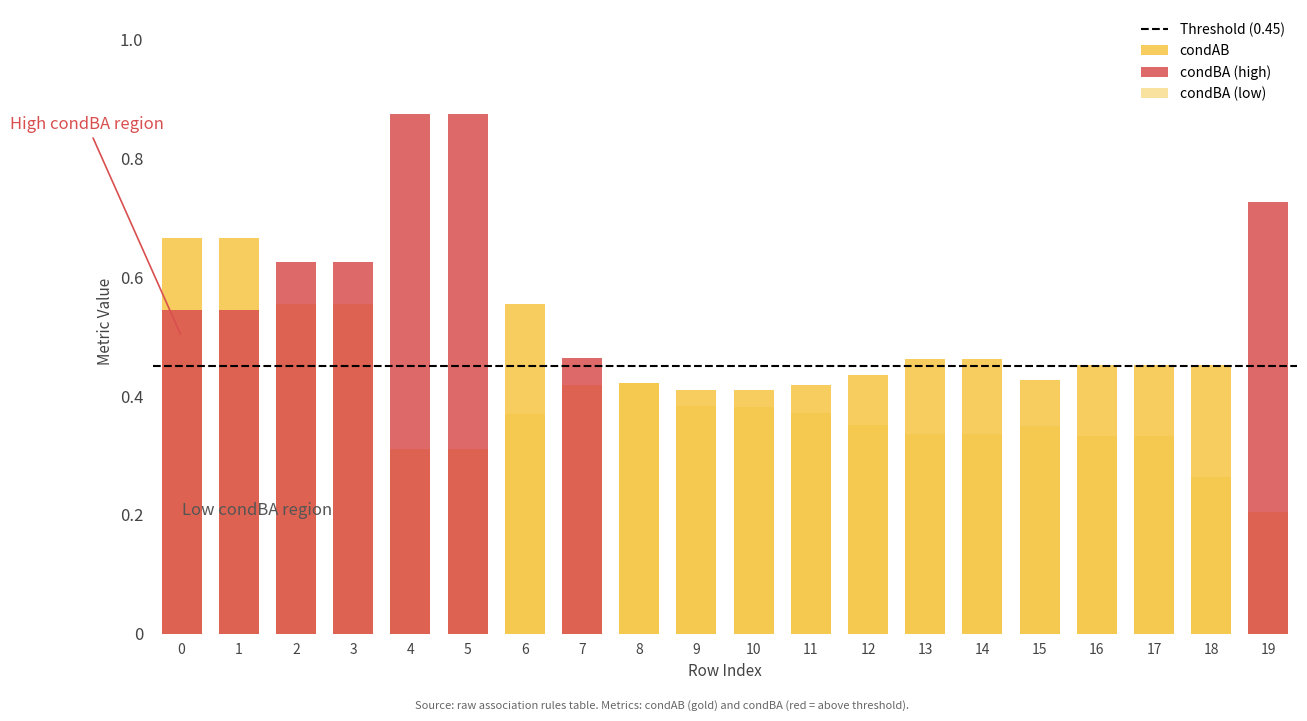

The value of condAB at 19 is 0.2. True or false?

True